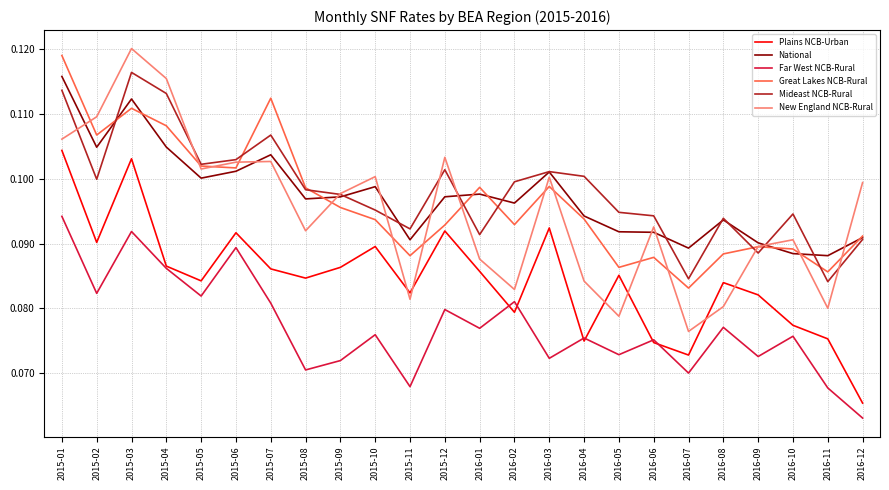

What position from the right is 2015-08?

17